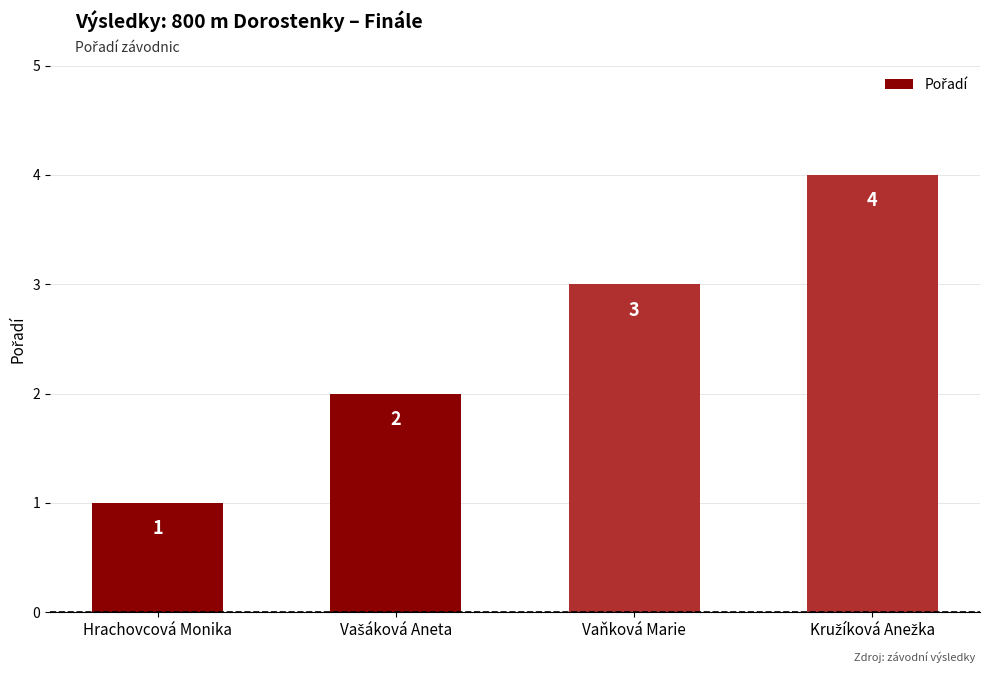

Reading right to left, extract all data points from this chart.

4	3	2	1